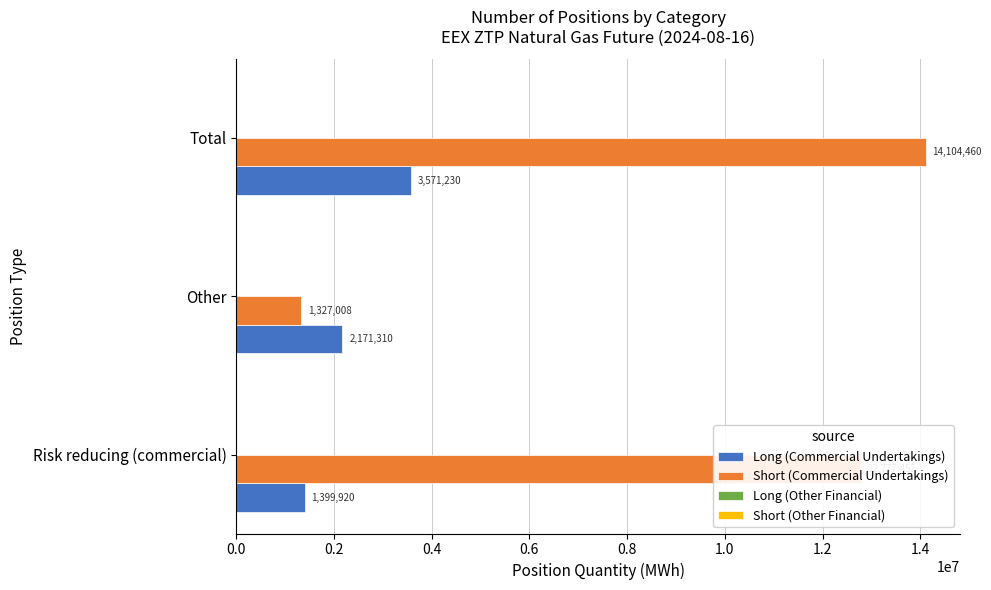

Where is Long (Commercial Undertakings) nearest to the value 2485575?

Other